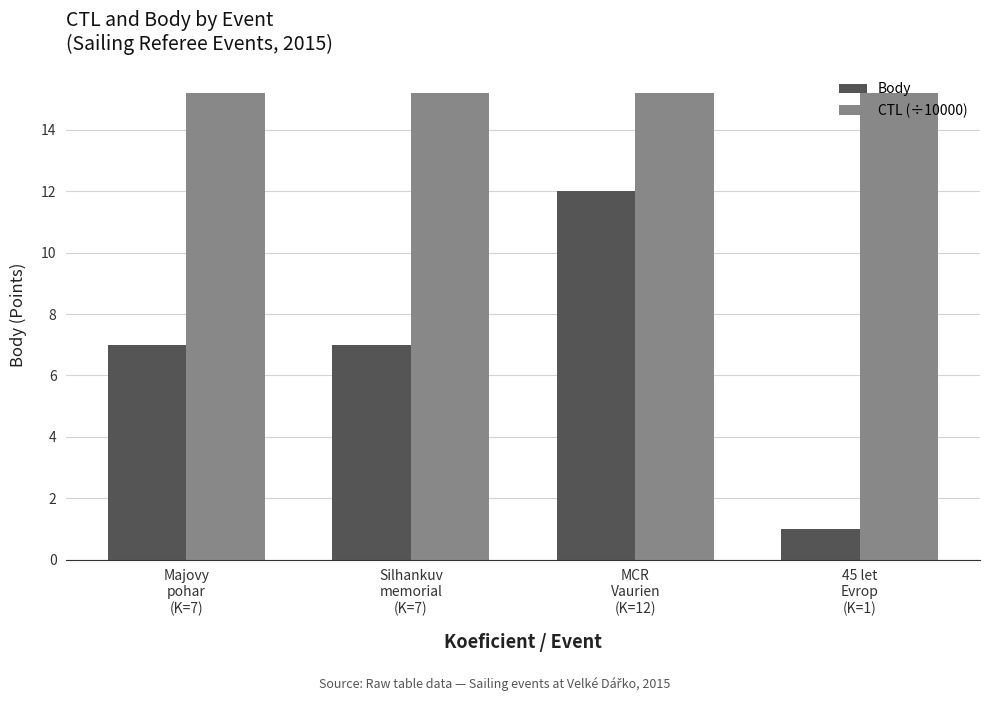

Rank the series by their maximum value, from highest to lowest.

CTL (÷10000), Body